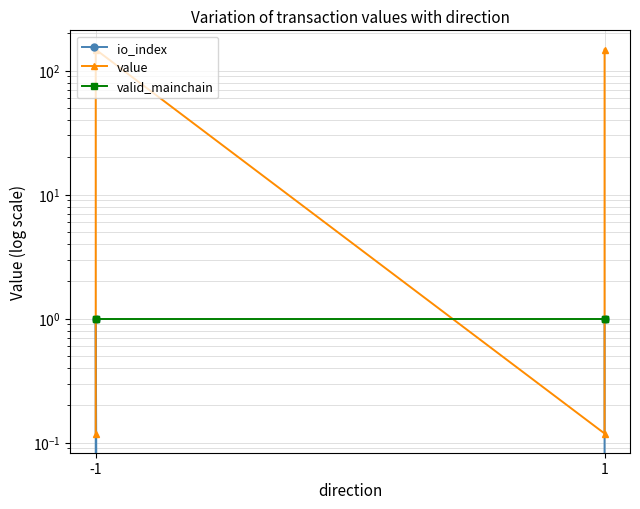

Which category has the lowest value in the valid_mainchain series?

-1